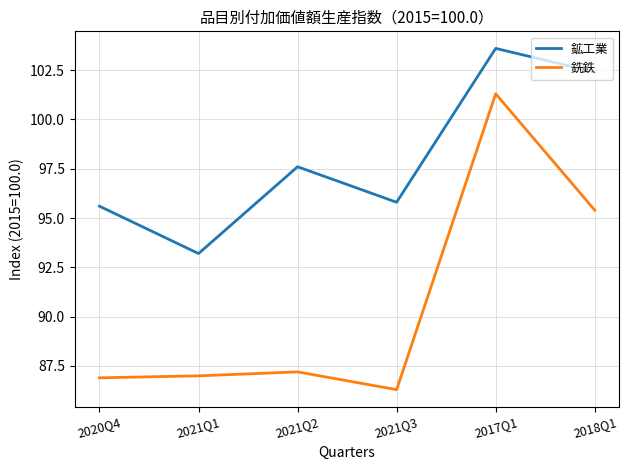

True or false: 銑鉄 and 鉱工業 cross at least once.

False